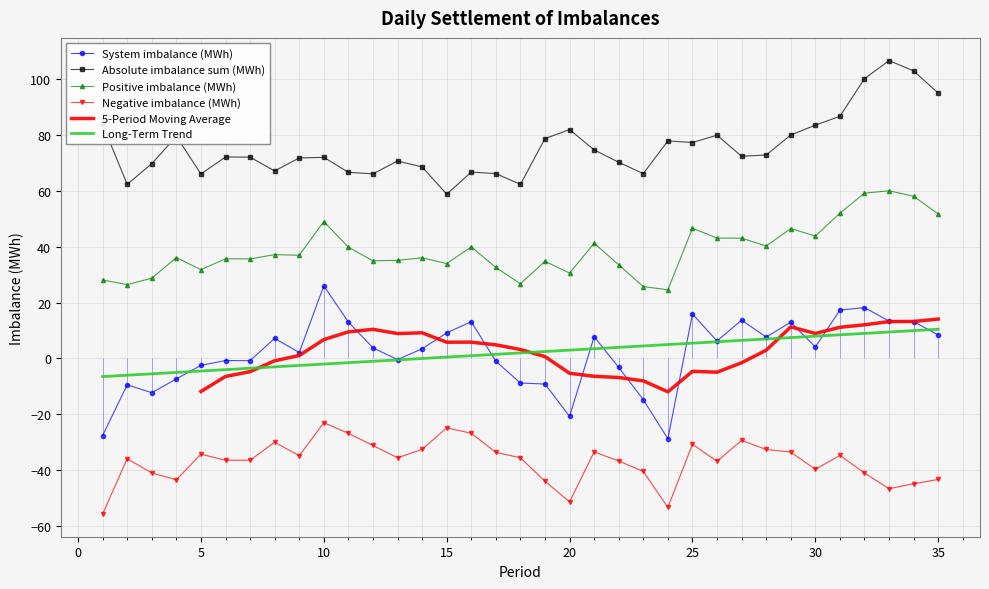

What is the difference between the Positive imbalance (MWh) values at 23 and 7?

9.9